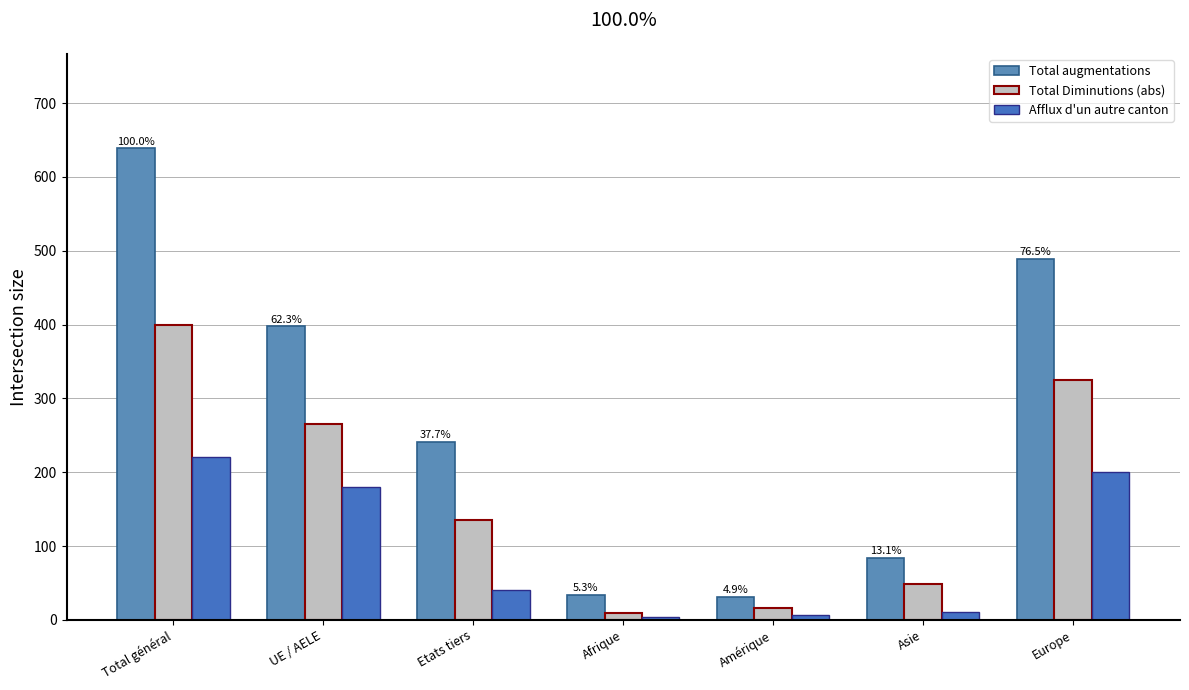

What is the approximate value of Total augmentations at Europe?

489